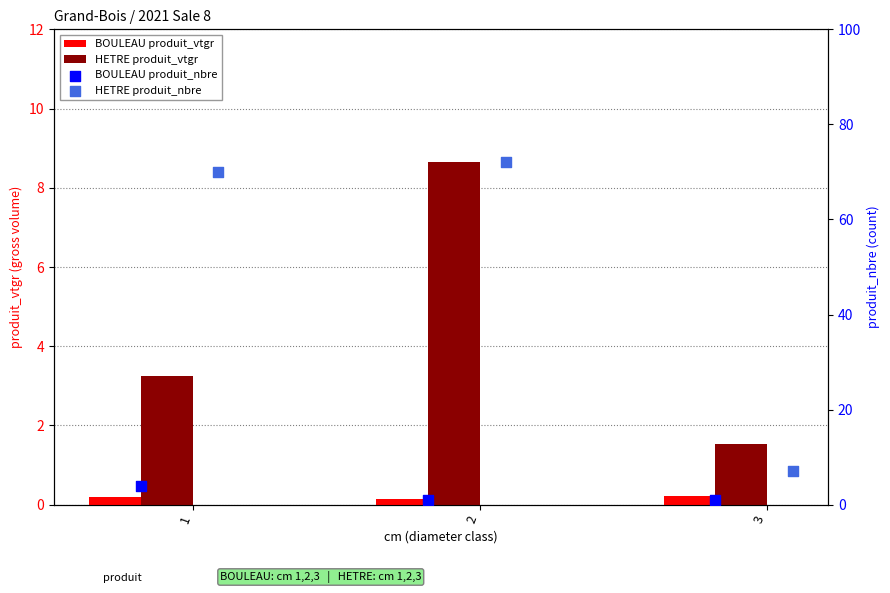

At which category is the sum across all series the highest?

2